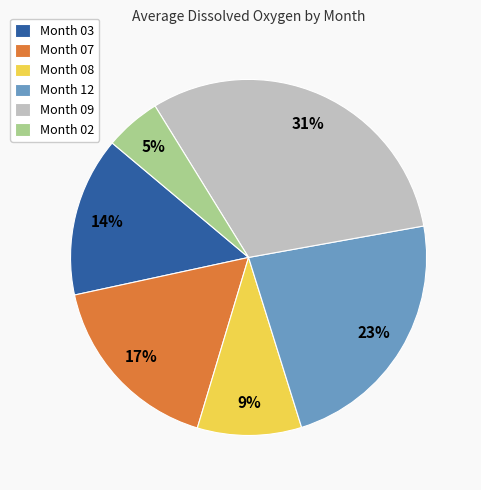

To the nearest percent, what portion does Month 12 represent?

23%